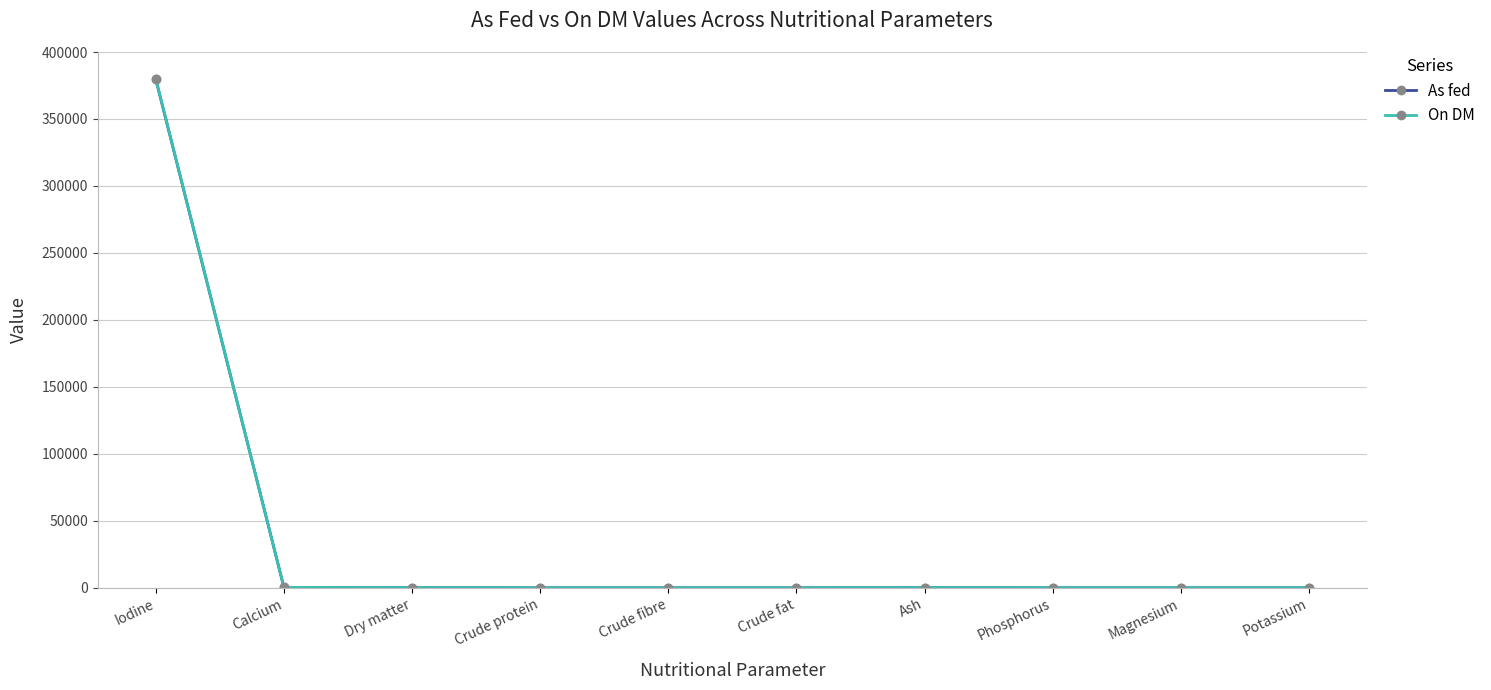

List the series in order of their overall mean, highest first.

On DM, As fed